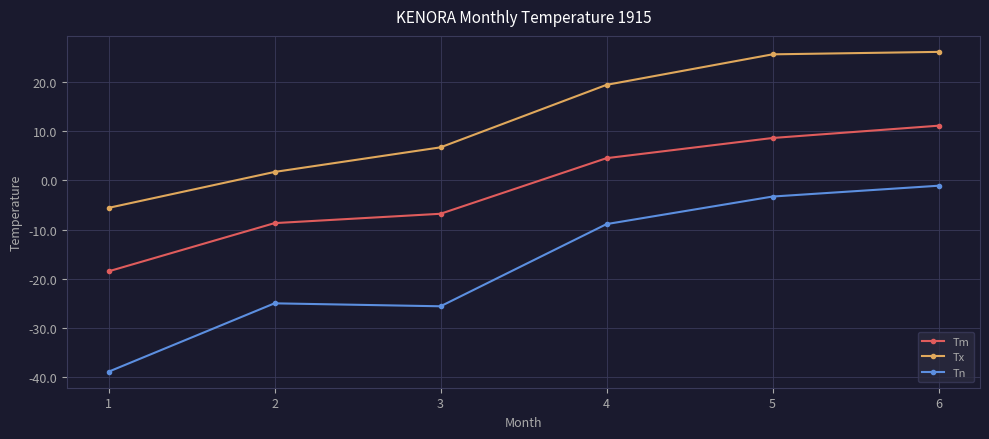

What is the difference between the Tx values at 6 and 3?

19.4